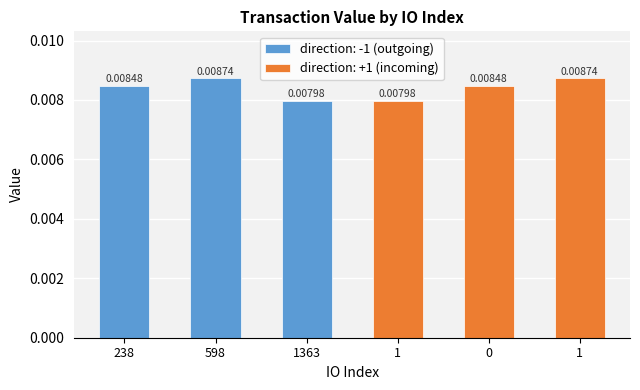

Rank the categories by value from lowest to highest.

1363, 1, 238, 0, 598, 1